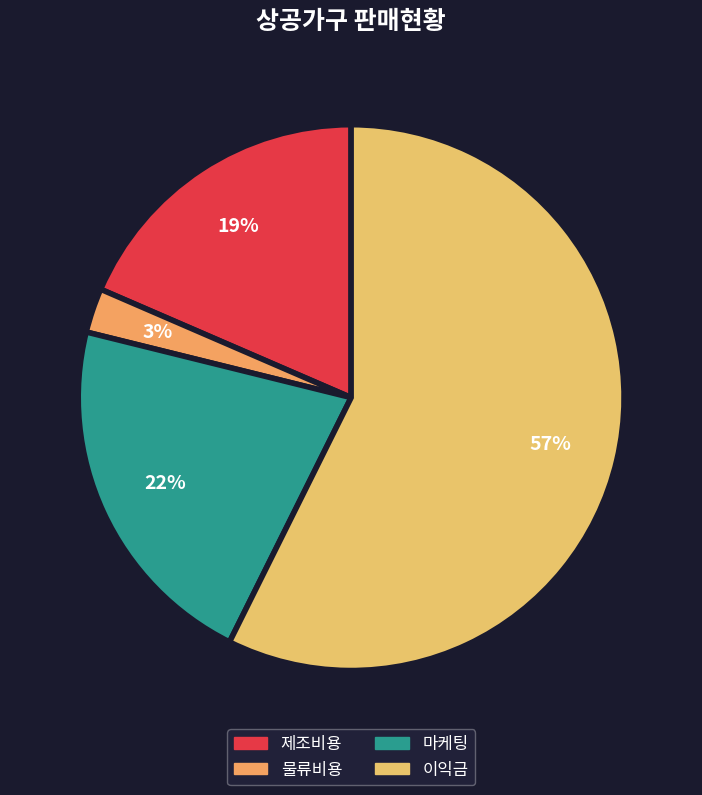

Rank the categories by value from lowest to highest.

물류비용, 제조비용, 마케팅, 이익금